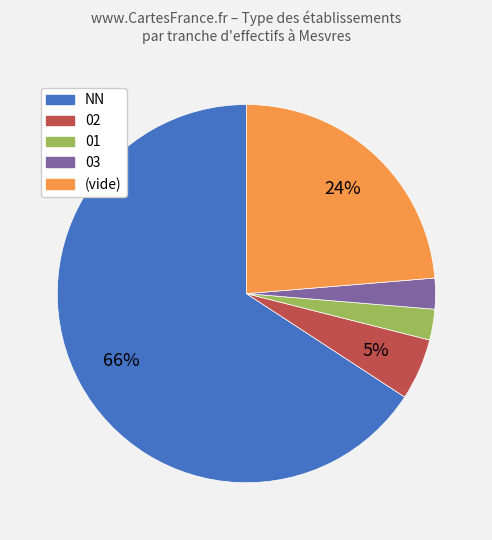

To the nearest percent, what is the average slice percentage?

20%